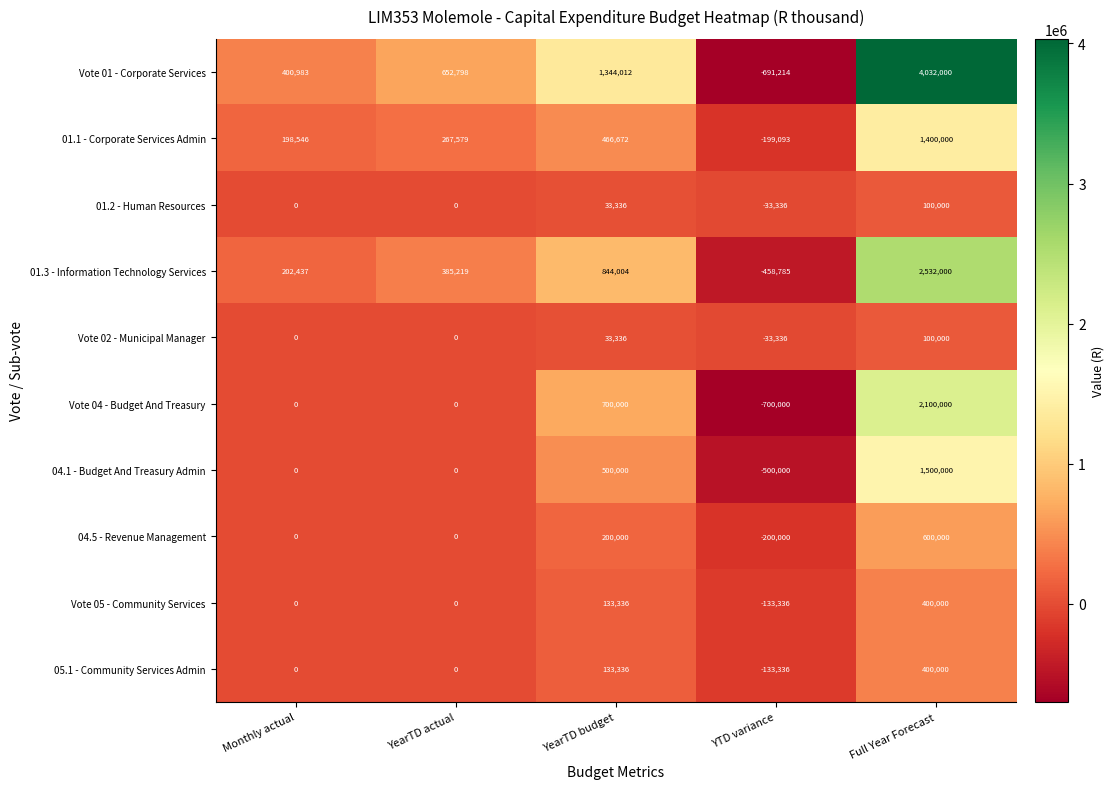

Count the number of data series in this chart.

10